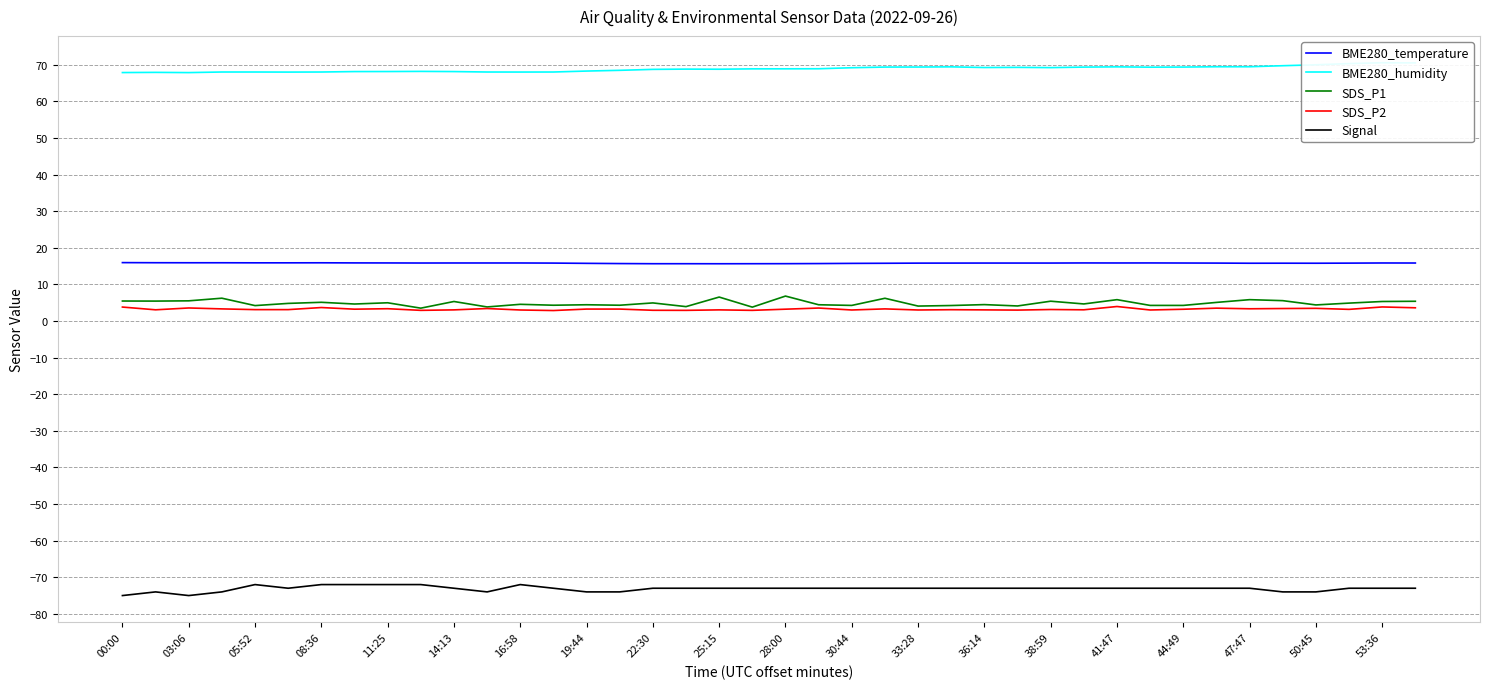

True or false: BME280_temperature has a value of 28.4 at 00:00.

False